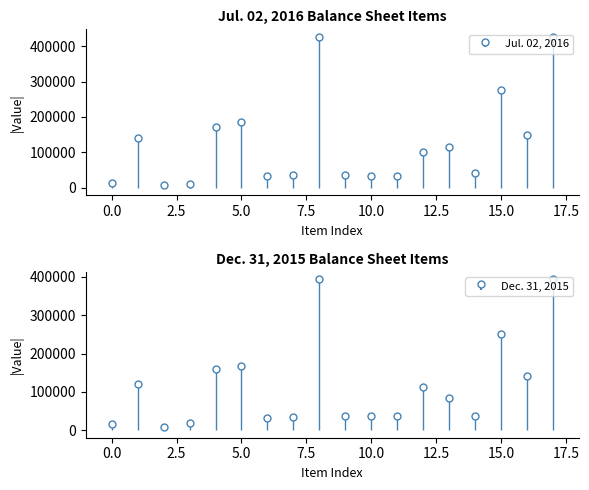

Between which two adjacent categories do Dec. 31, 2015 and Jul. 02, 2016 first intersect?

Cash and Accounts receivable, net